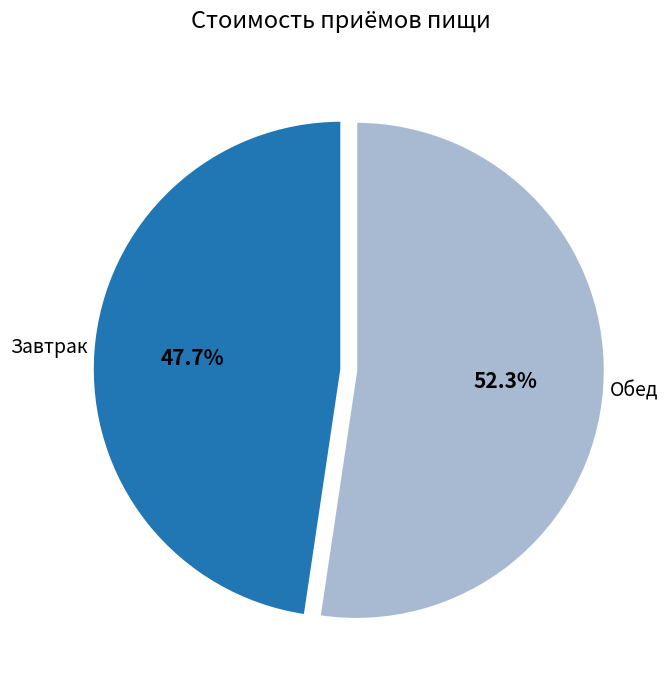

How much of the chart is everything except Завтрак?

52.3%